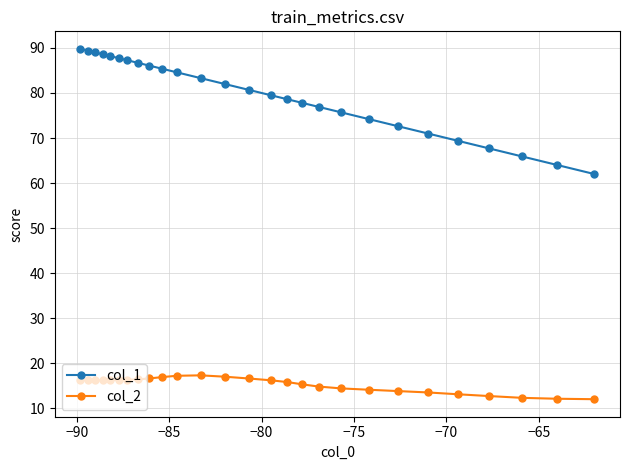

List the series in order of their overall mean, highest first.

col_1, col_2